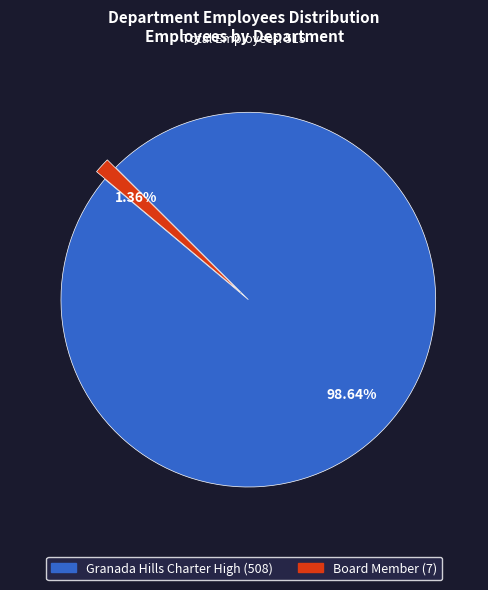

Rank the categories by value from lowest to highest.

Board Member, Granada Hills Charter High